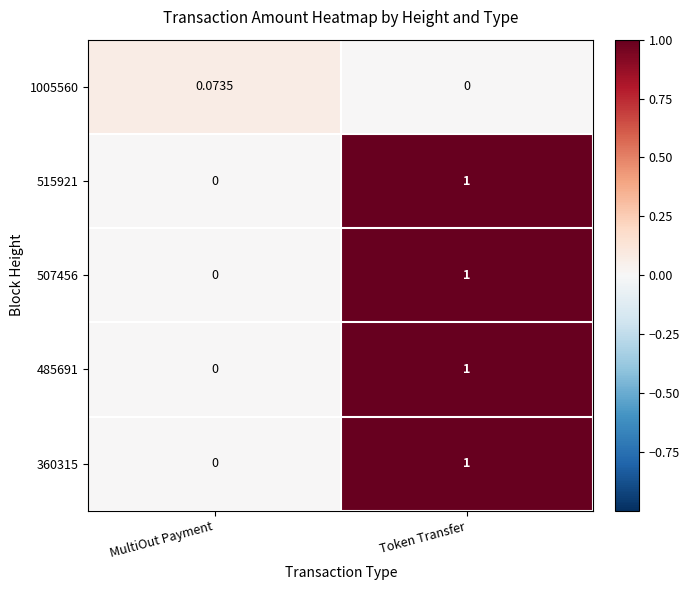

At how many categories does at least one series exceed 0?

2